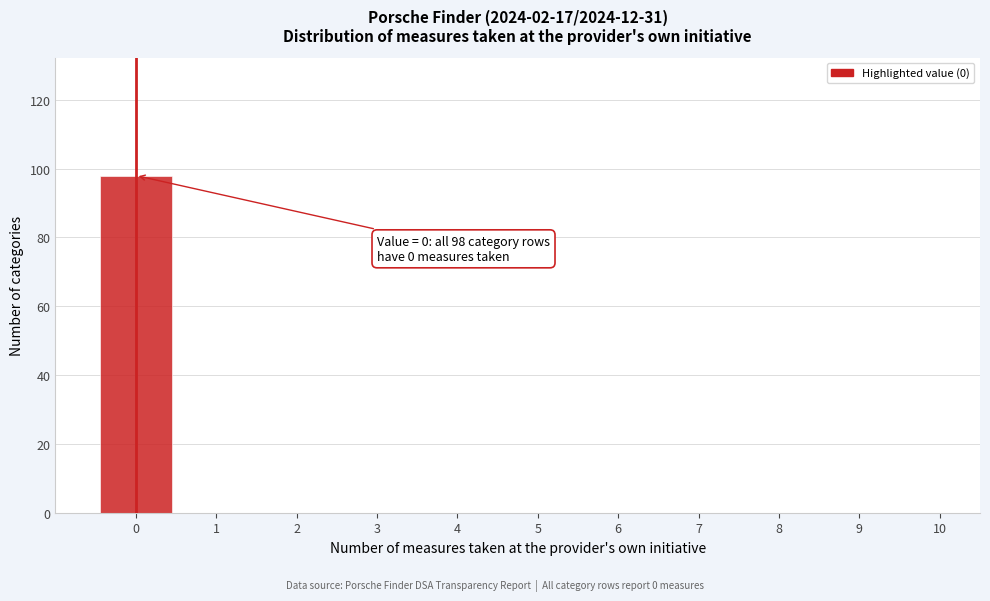

Which range on the x-axis has the tallest bar?

-0.5 to 0.5